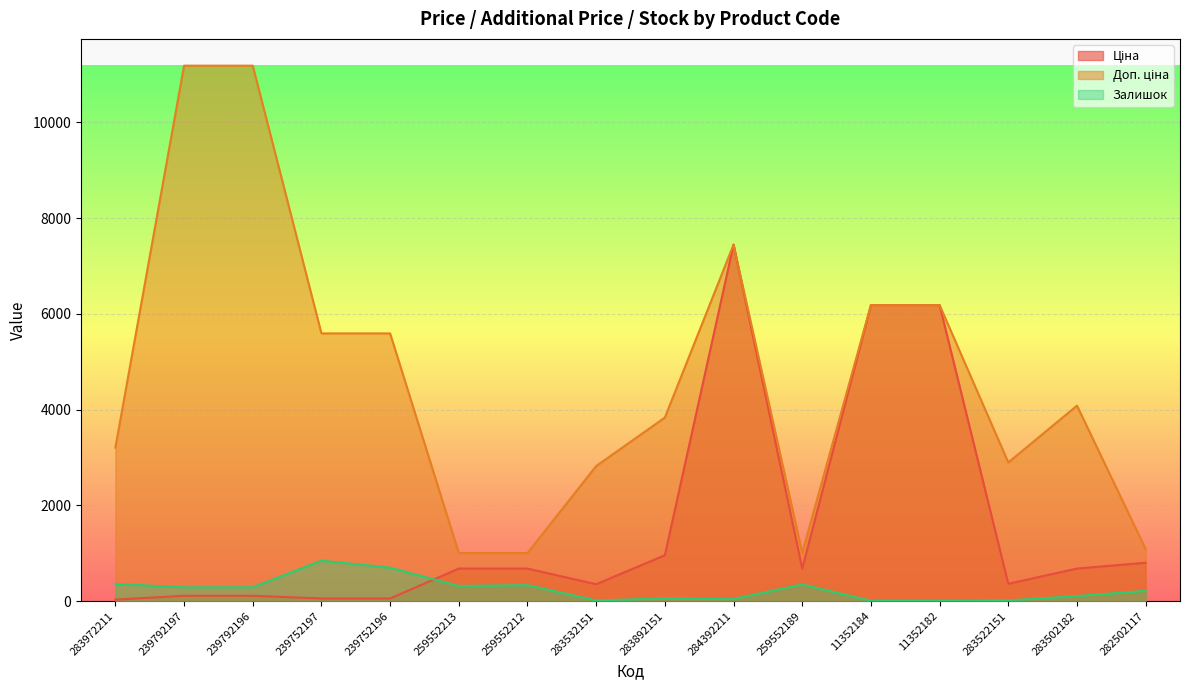

At how many categories does at least one series exceed 8695?

2